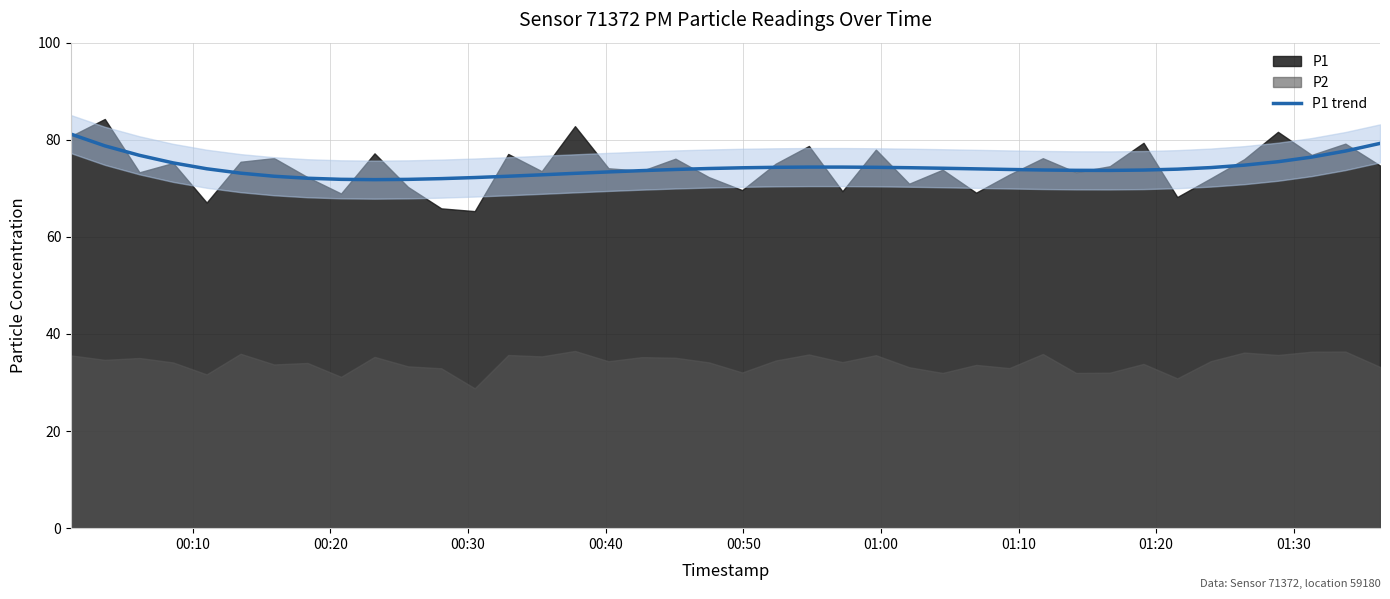

What is the minimum value for P1 trend?

71.8